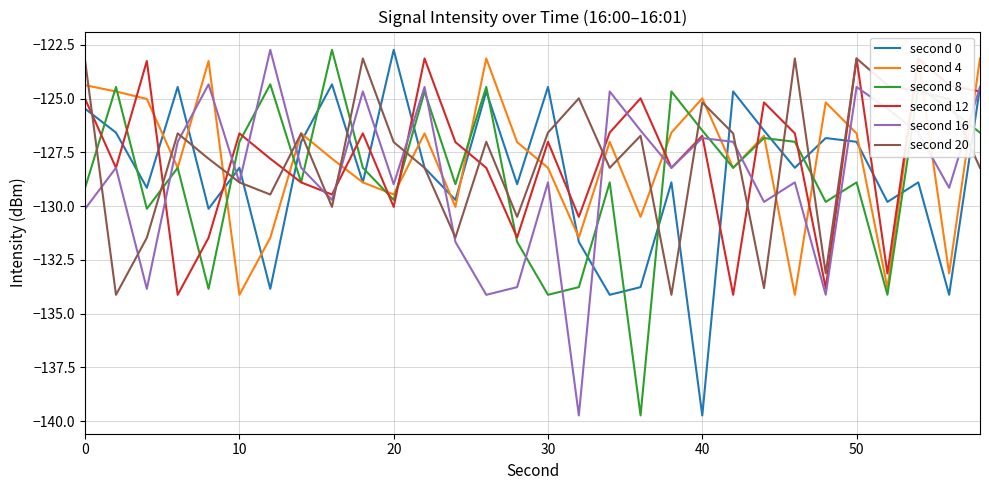

At how many categories does at least one series exceed -135?

30